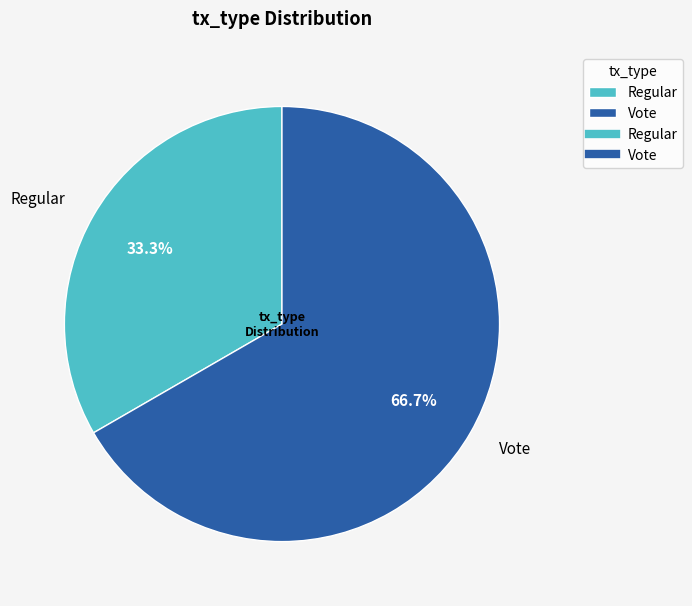

True or false: Vote accounts for 81% of the total.

False